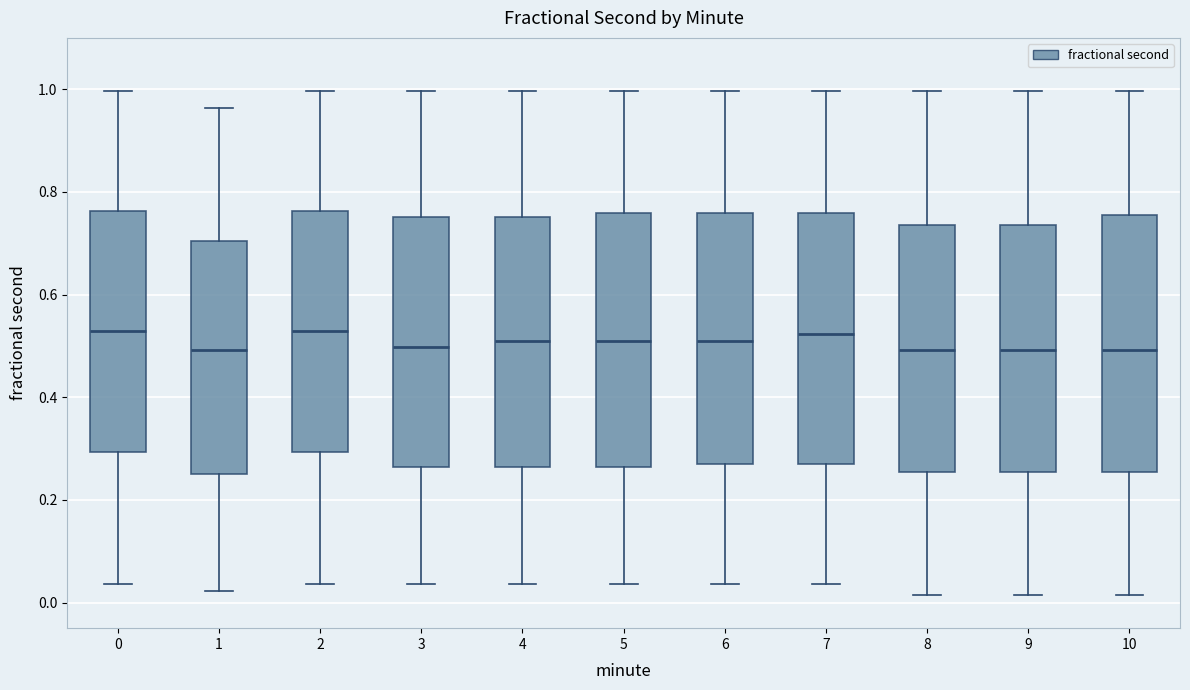

Reading left to right, read every box against the y-axis: the position of its median line, the range the box covers, and the ends of its whiskers. The values are not printed on the chart, so give them approximately, as read against the axis.

0: median 0.52, box 0.30 to 0.76, whiskers 0.04 to 1.00
1: median 0.50, box 0.24 to 0.70, whiskers 0.02 to 0.96
2: median 0.52, box 0.30 to 0.76, whiskers 0.04 to 1.00
3: median 0.50, box 0.26 to 0.76, whiskers 0.04 to 1.00
4: median 0.52, box 0.26 to 0.76, whiskers 0.04 to 1.00
5: median 0.52, box 0.26 to 0.76, whiskers 0.04 to 1.00
6: median 0.52, box 0.26 to 0.76, whiskers 0.04 to 1.00
7: median 0.52, box 0.26 to 0.76, whiskers 0.04 to 1.00
8: median 0.50, box 0.26 to 0.74, whiskers 0.02 to 1.00
9: median 0.50, box 0.26 to 0.74, whiskers 0.02 to 1.00
10: median 0.50, box 0.26 to 0.76, whiskers 0.02 to 1.00